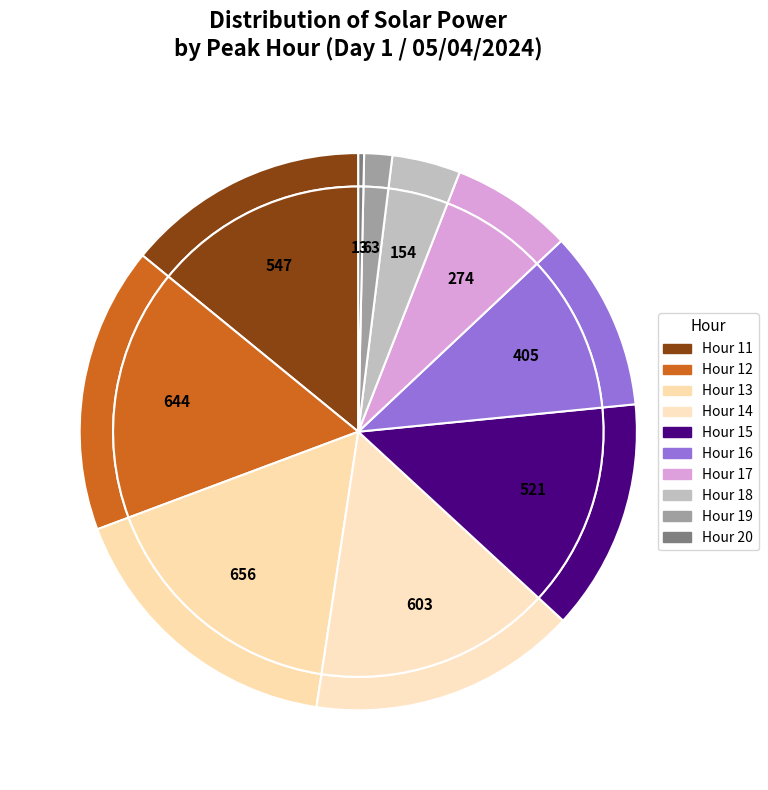

What is the change in value from Hour 17 to Hour 18?

-120